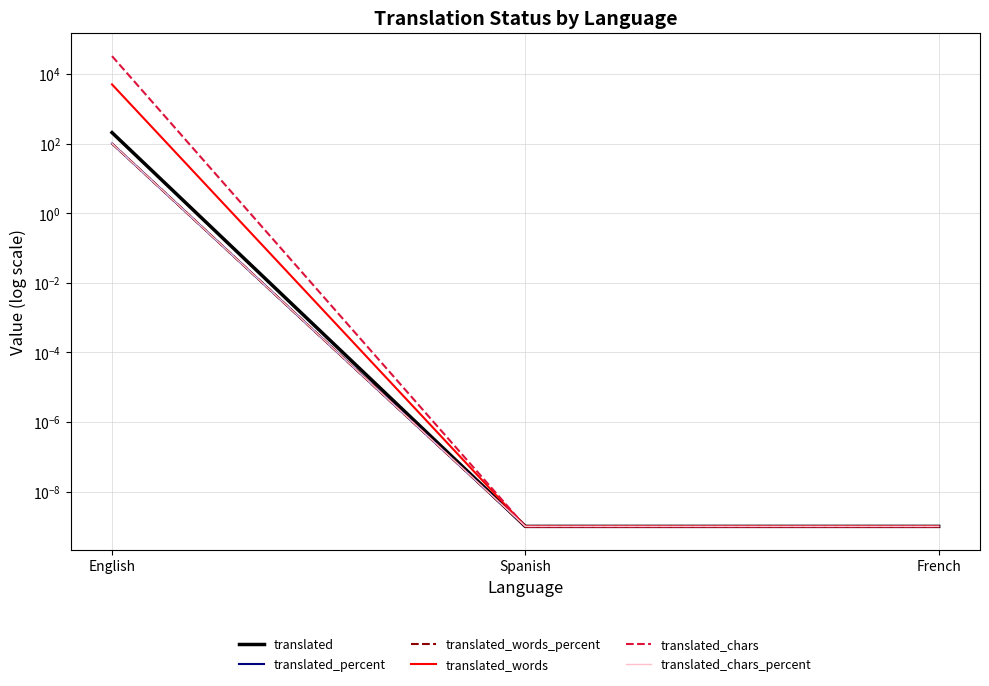

Which category has the lowest value across all series?

Spanish